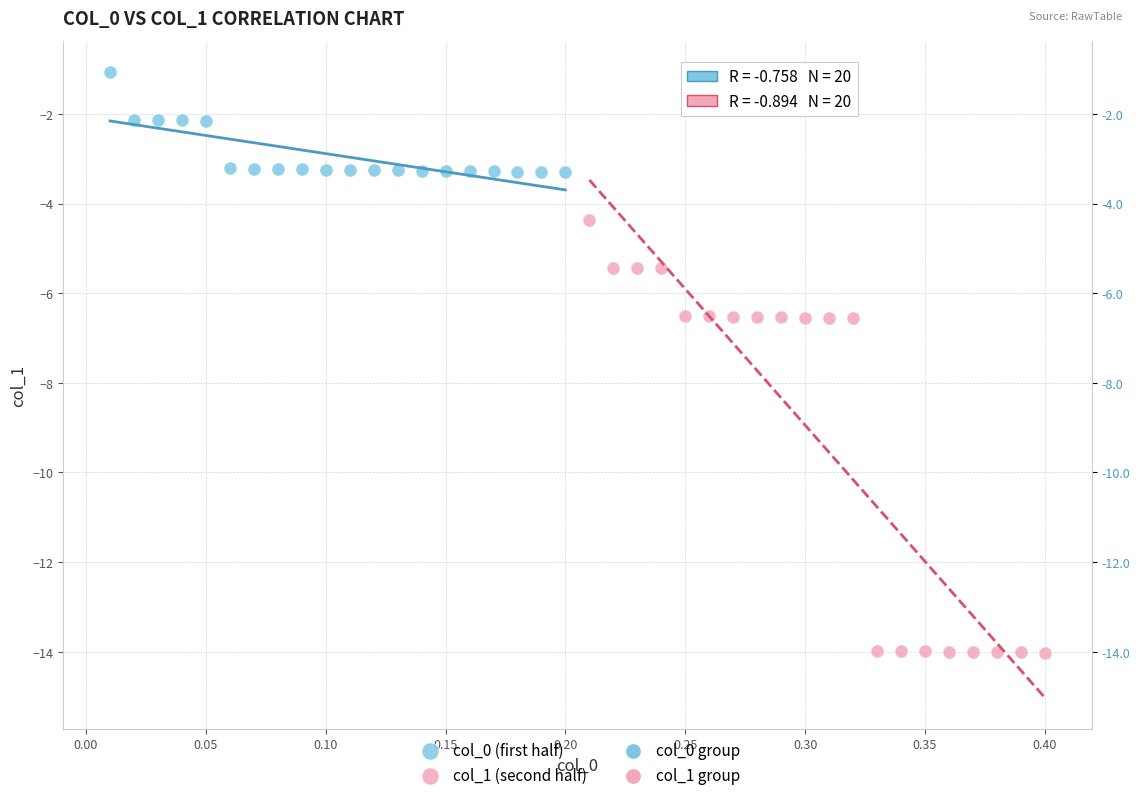

Which series has the largest Y range (max minus min)?

col_1 (second half)